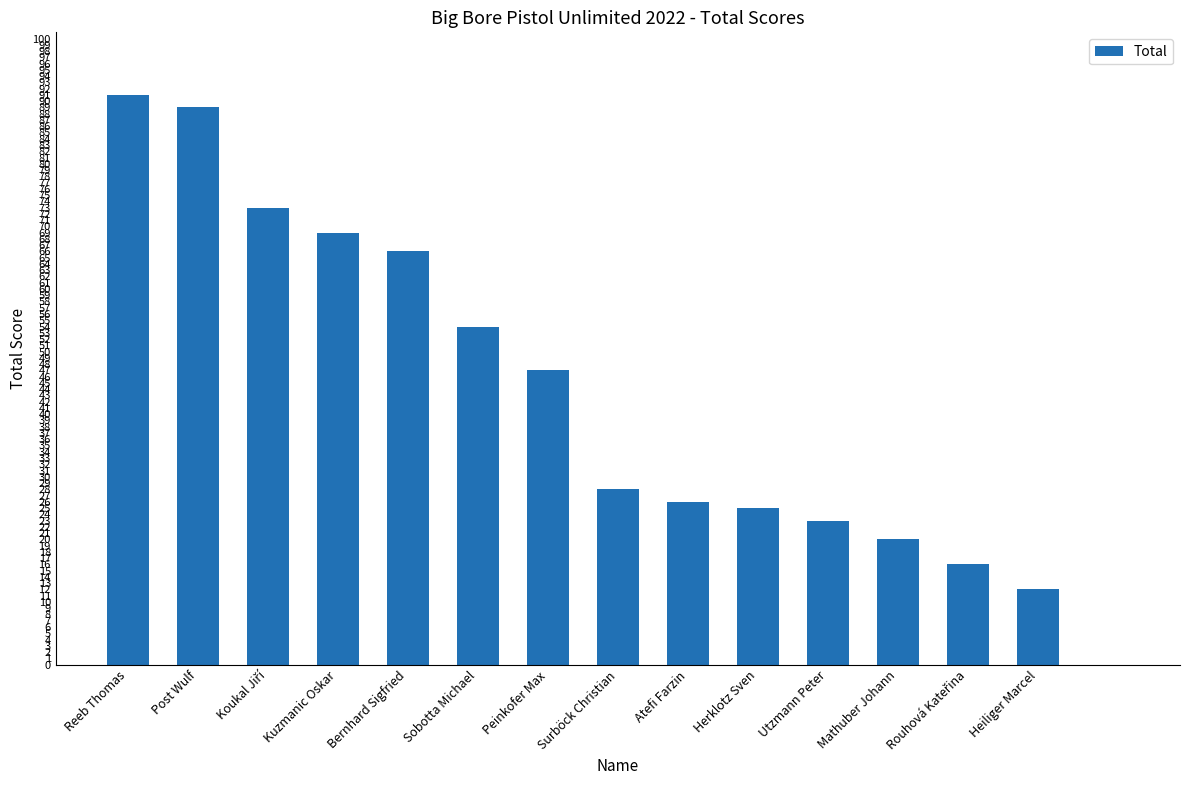

What is the greatest value displayed?

91